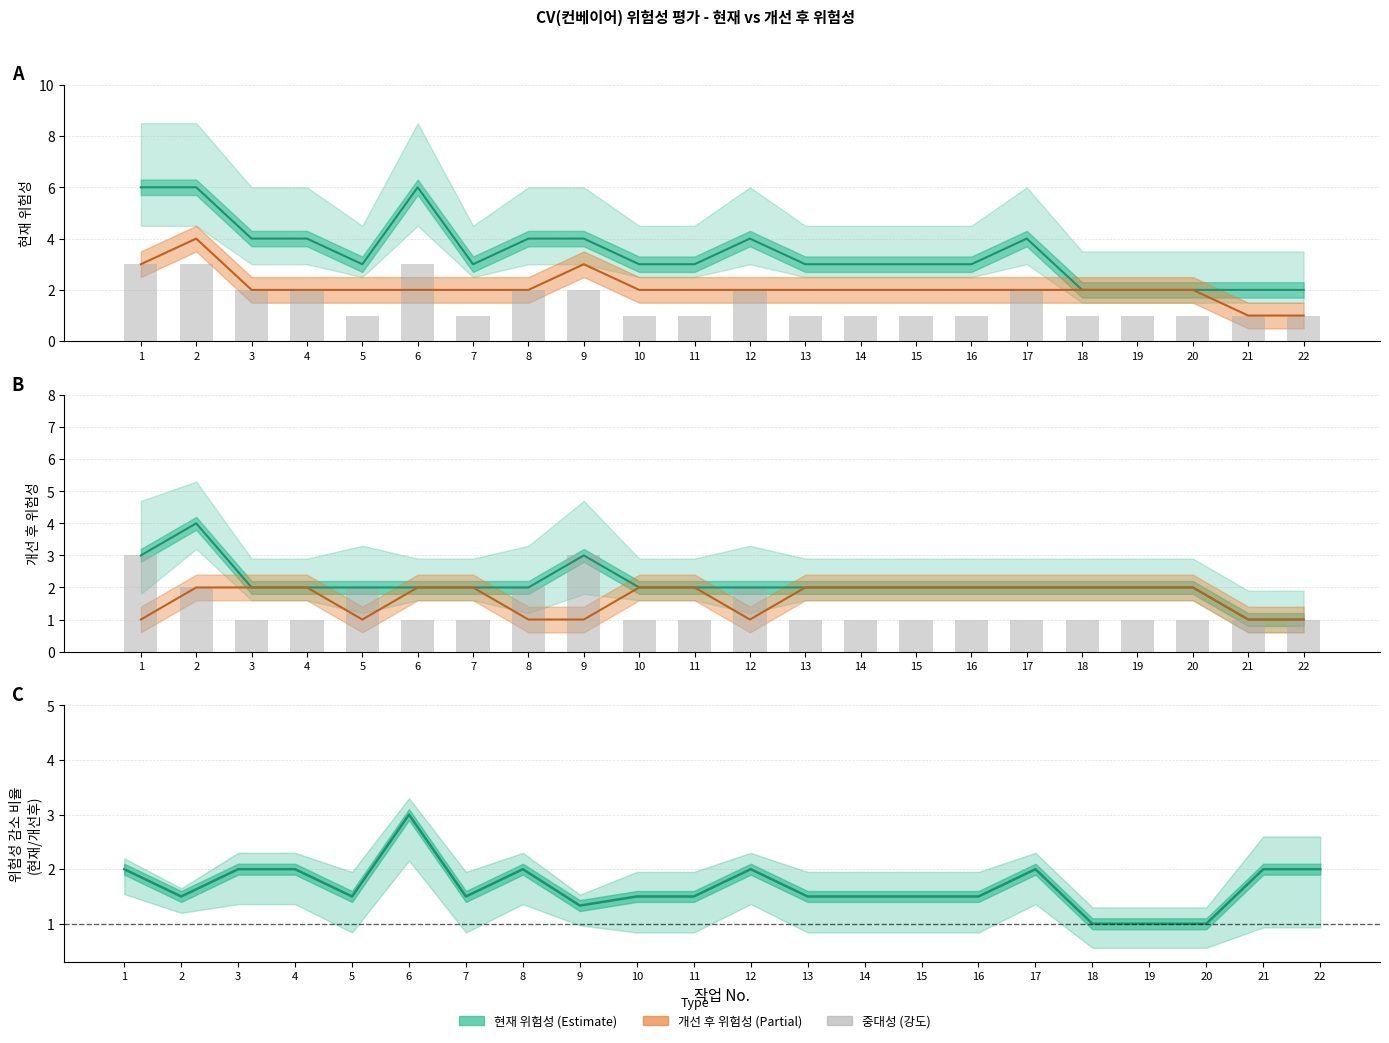

At which category is the sum across all series the highest?

1